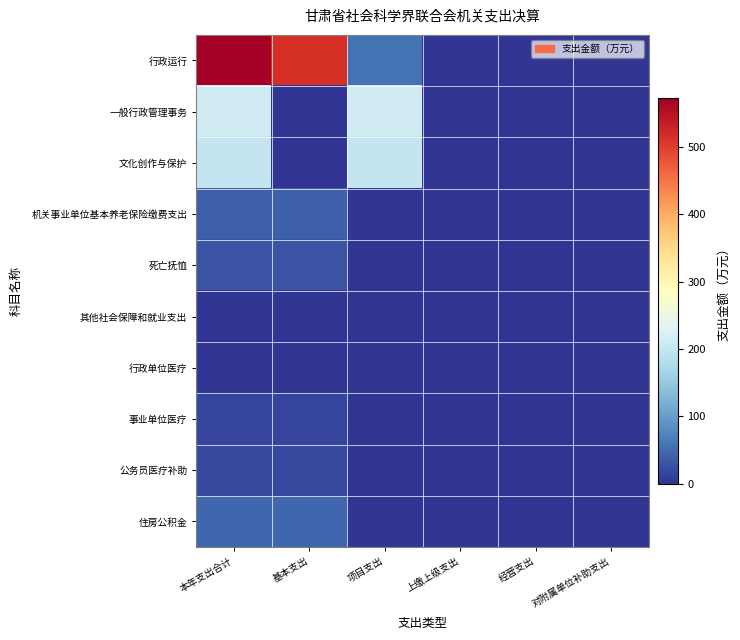

Reading left to right, extract all data points from this chart.

行政运行: 本年支出合计=571.9	基本支出=515.7	项目支出=56.2	上缴上级支出=0.0	经营支出=0.0	对附属单位补助支出=0.0
一般行政管理事务: 本年支出合计=212.8	基本支出=0.0	项目支出=212.8	上缴上级支出=0.0	经营支出=0.0	对附属单位补助支出=0.0
文化创作与保护: 本年支出合计=200.0	基本支出=0.0	项目支出=200.0	上缴上级支出=0.0	经营支出=0.0	对附属单位补助支出=0.0
机关事业单位基本养老保险缴费支出: 本年支出合计=38.3	基本支出=38.3	项目支出=0.0	上缴上级支出=0.0	经营支出=0.0	对附属单位补助支出=0.0
死亡抚恤: 本年支出合计=27.8	基本支出=27.8	项目支出=0.0	上缴上级支出=0.0	经营支出=0.0	对附属单位补助支出=0.0
其他社会保障和就业支出: 本年支出合计=0.5	基本支出=0.5	项目支出=0.0	上缴上级支出=0.0	经营支出=0.0	对附属单位补助支出=0.0
行政单位医疗: 本年支出合计=0.9	基本支出=0.9	项目支出=0.0	上缴上级支出=0.0	经营支出=0.0	对附属单位补助支出=0.0
事业单位医疗: 本年支出合计=15.3	基本支出=15.3	项目支出=0.0	上缴上级支出=0.0	经营支出=0.0	对附属单位补助支出=0.0
公务员医疗补助: 本年支出合计=19.0	基本支出=19.0	项目支出=0.0	上缴上级支出=0.0	经营支出=0.0	对附属单位补助支出=0.0
住房公积金: 本年支出合计=46.5	基本支出=46.5	项目支出=0.0	上缴上级支出=0.0	经营支出=0.0	对附属单位补助支出=0.0